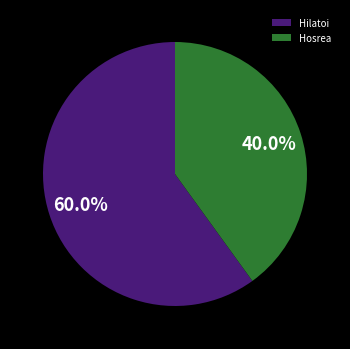

What is the smallest slice in the pie chart?

Hosrea